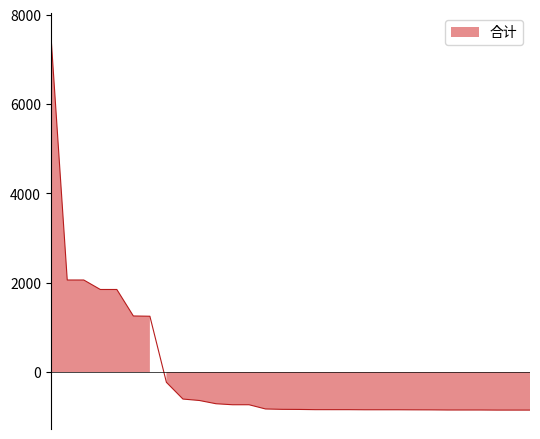

Does the chart have visible grid lines?

No